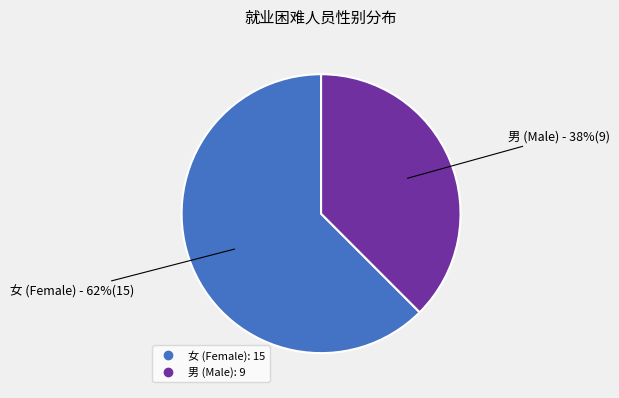

What is the largest slice in the pie chart?

女